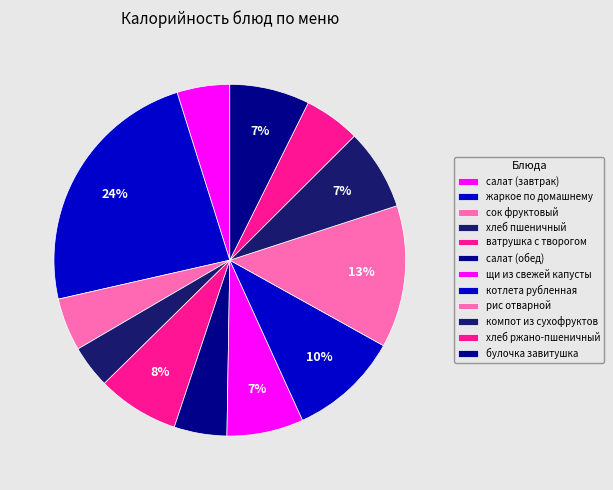

How many segments does this pie chart have?

12